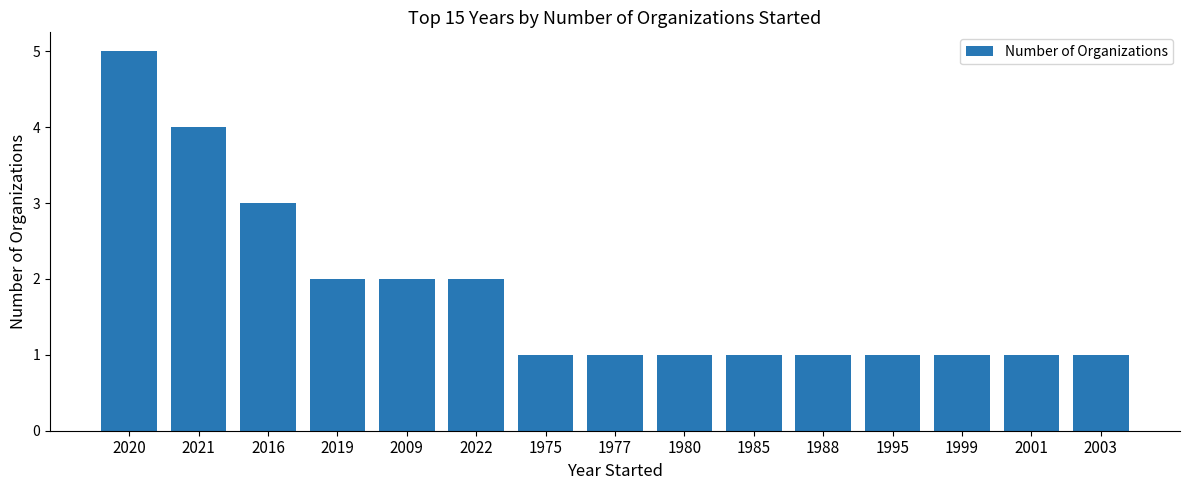

Count the number of categories in the chart.

15